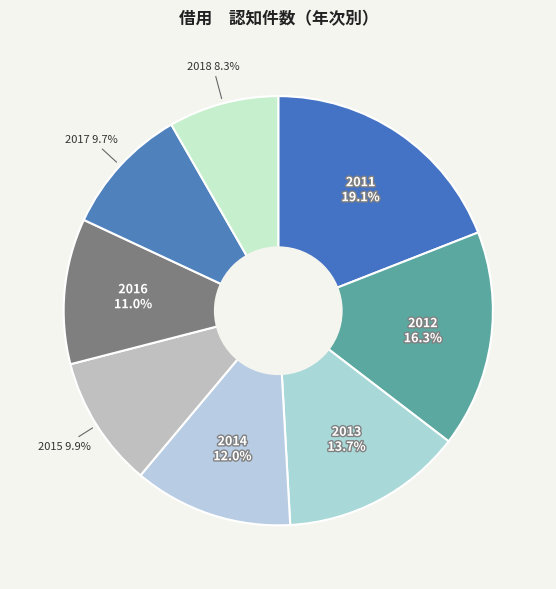

Does 2018 represent more than half of the total?

No